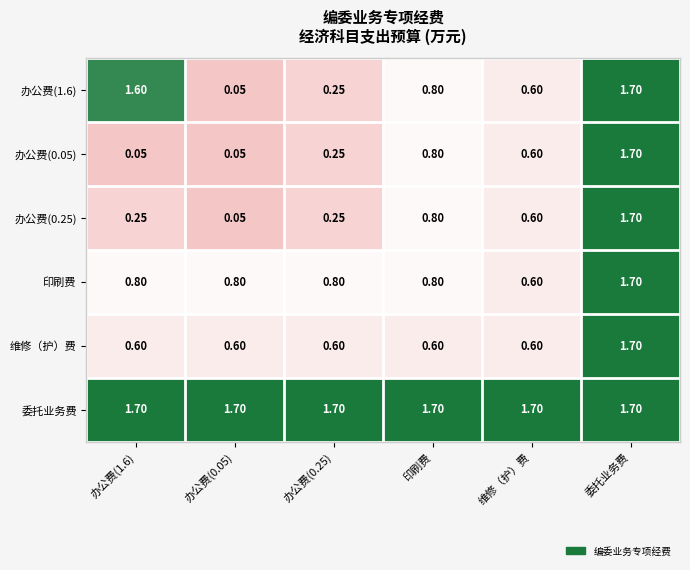

Is the value of 办公费(0.25) at 印刷费 greater than the value of 维修（护）费 at 办公费(0.05)?

Yes